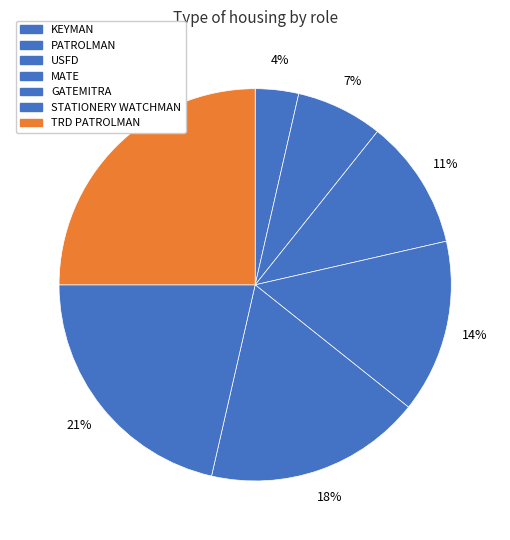

How many segments does this pie chart have?

7